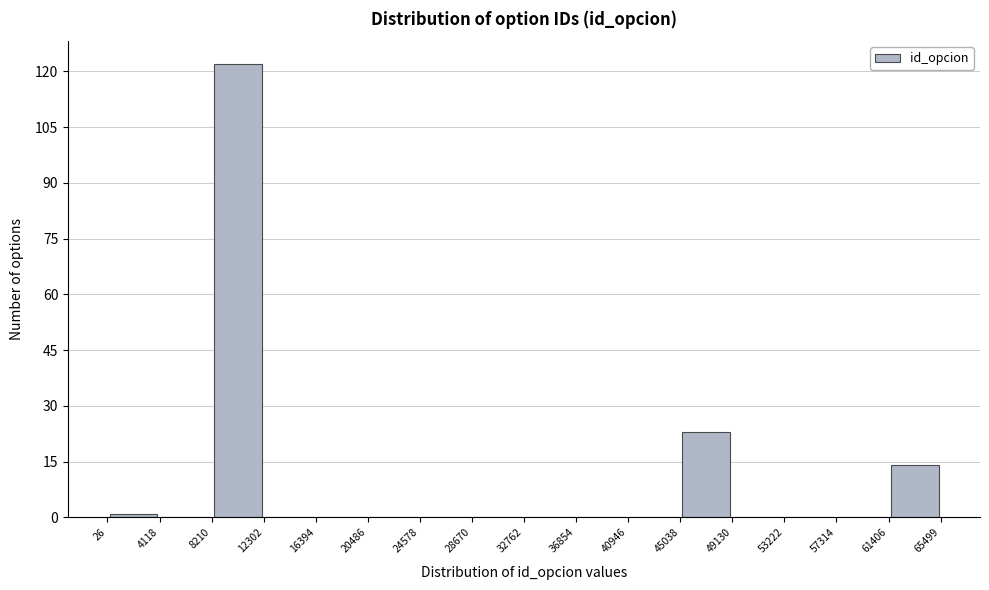

How tall is the bar that spans 45038 to 49130 on the x-axis? The values are not printed on the chart, so give them approximately, as read against the axis.

24